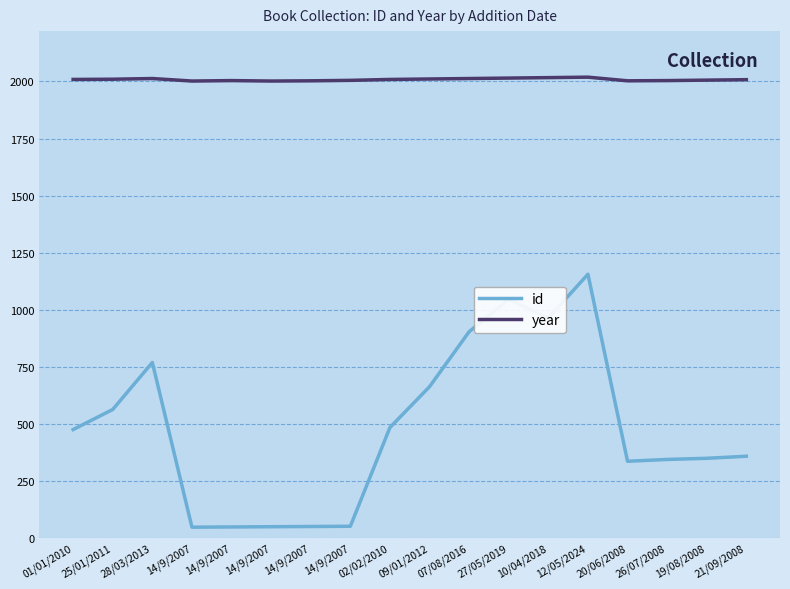

What is the total value across all series at 07/08/2016?

2916